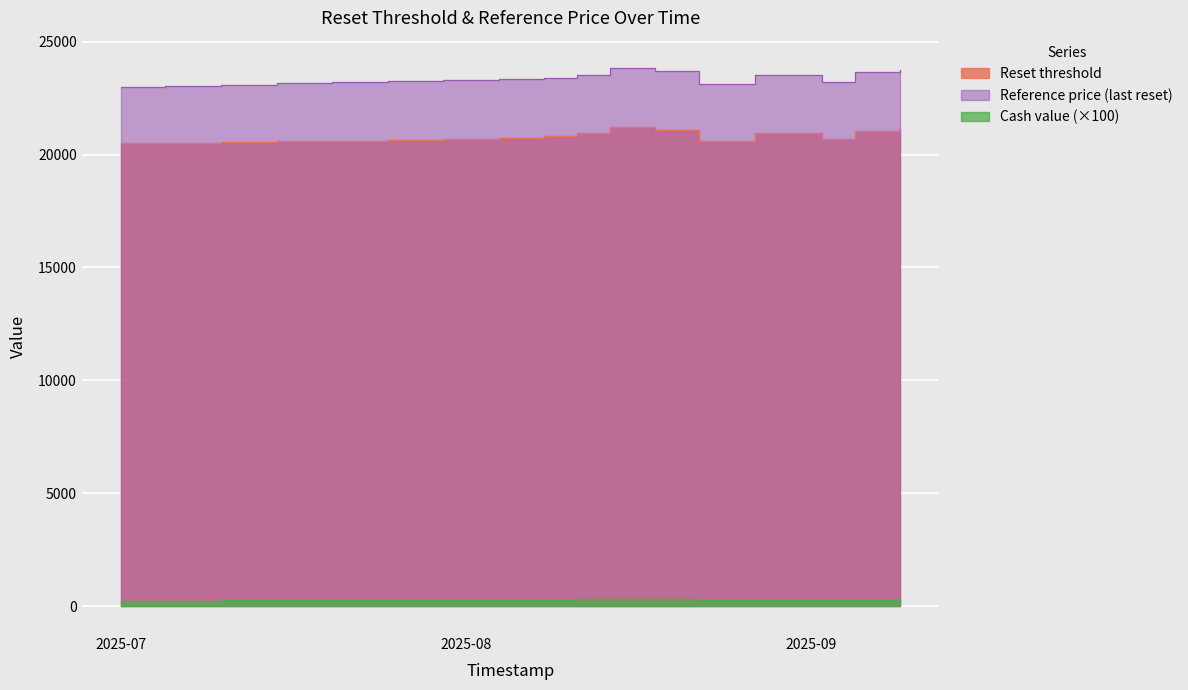

Read the Cash value value at 2025-07-30.

262.0